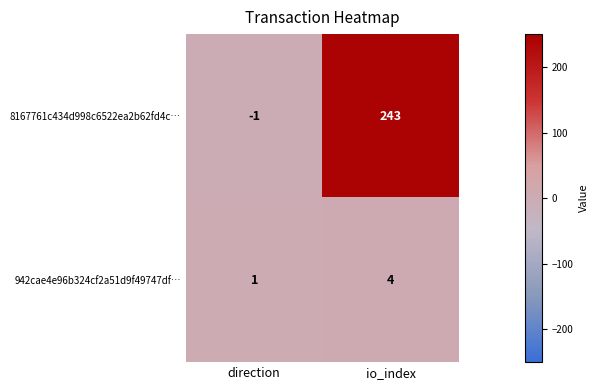

Reading left to right, list all the values displayed in this chart.

8167761c434d998c6522ea2b62fd4c…: -1	243
942cae4e96b324cf2a51d9f49747df…: 1	4